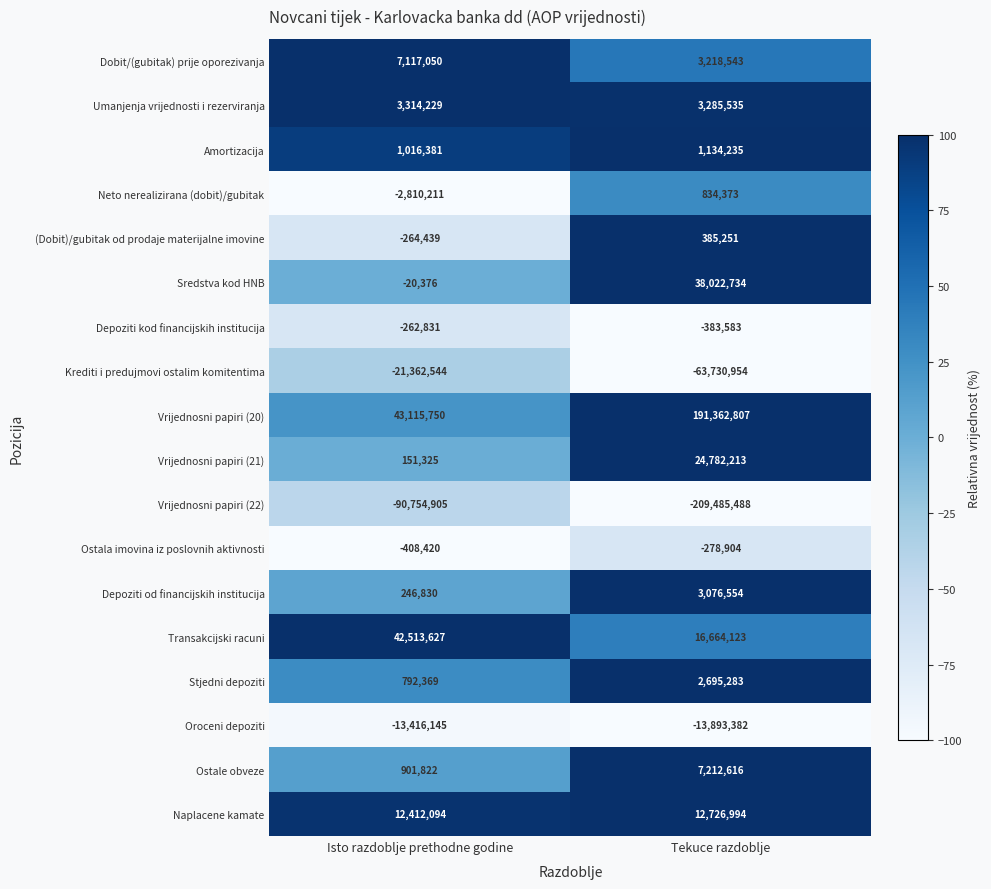

What is the average value of the Sredstva kod HNB series?

19001179